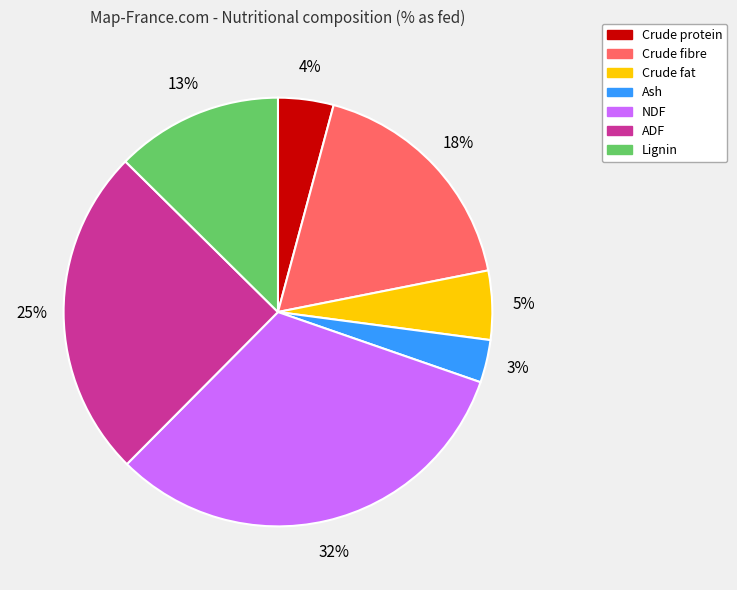

True or false: Crude fat accounts for 5% of the total.

True